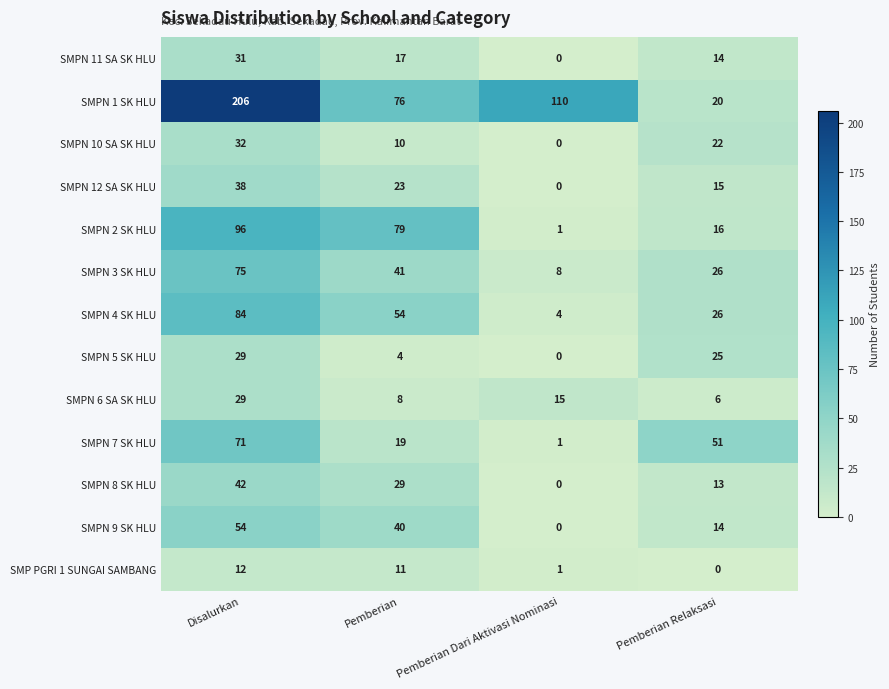

How many data points in SMPN 8 SK HLU are less than 29?

2